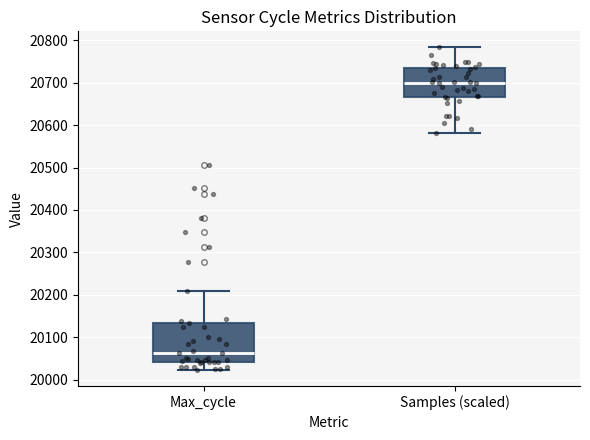

Which box is the tallest, from its lower edge to its upper edge?

Max_cycle